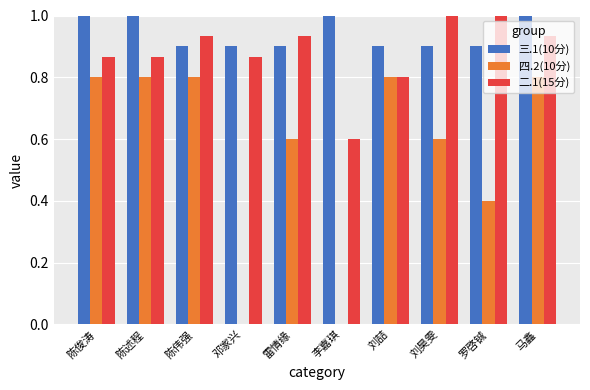

Between 邓家兴 and 刘喆, which series saw the biggest shift?

四.2(10分)